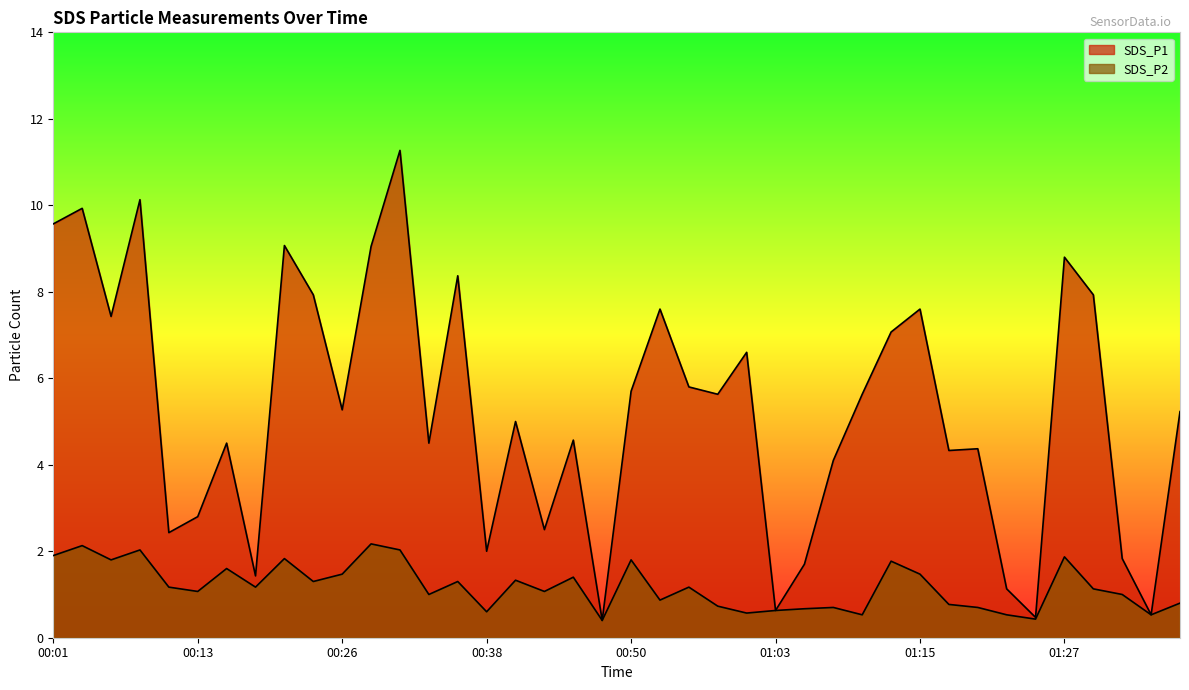

What position from the left is 00:36?

15